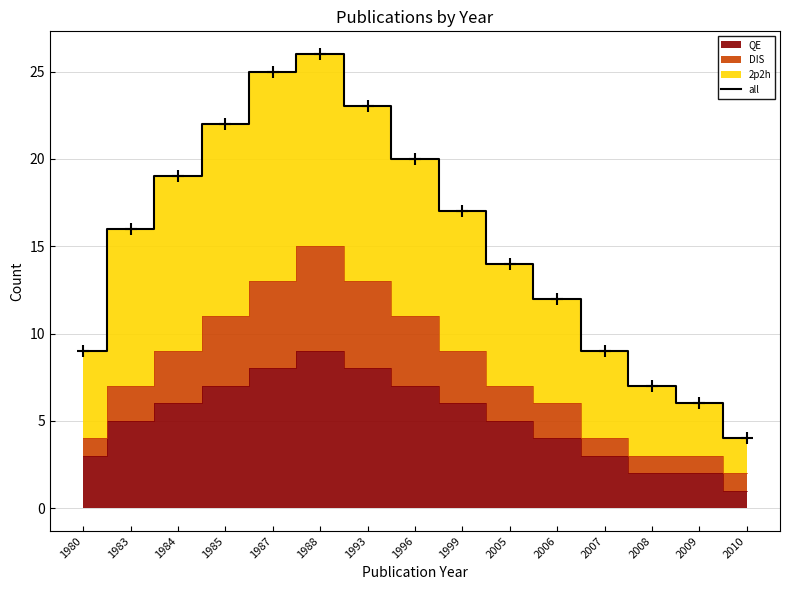

Approximately how many times larger is the value at 2006 compared to 1984?

0.6